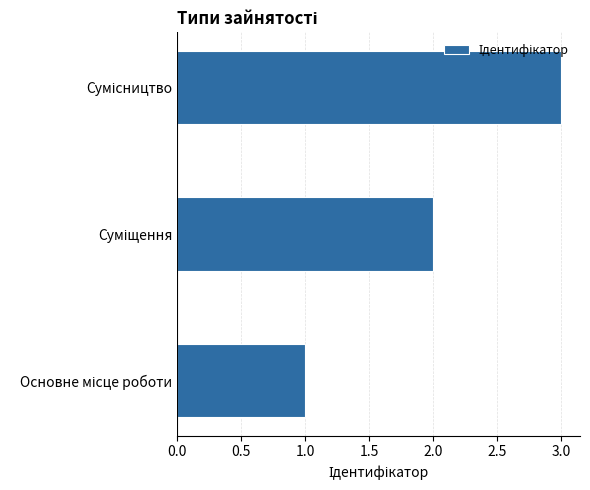

What is the difference between the maximum and second lowest values?

1